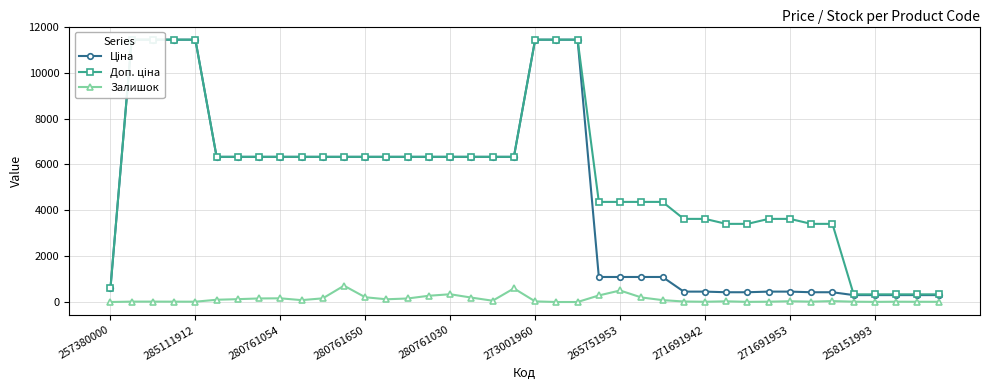

True or false: Залишок has a value of 34.7 at 10.

False